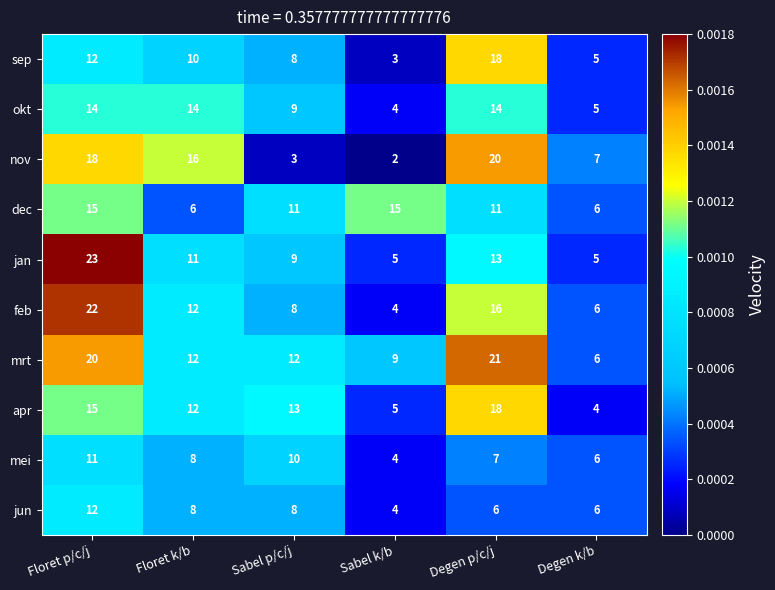

Rank the categories by feb value from highest to lowest.

Floret p/c/j, Degen p/c/j, Floret k/b, Sabel p/c/j, Degen k/b, Sabel k/b